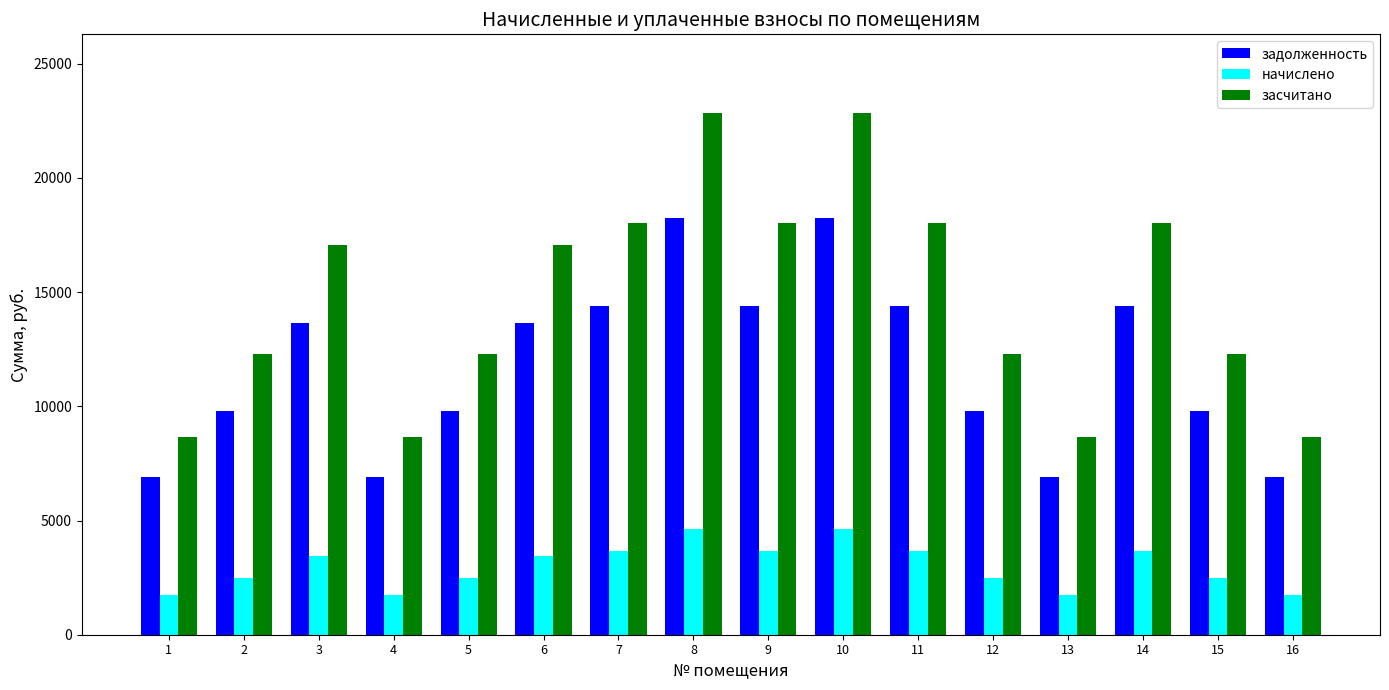

Rank the series at 5 from lowest to highest value.

начислено, задолженность, засчитано